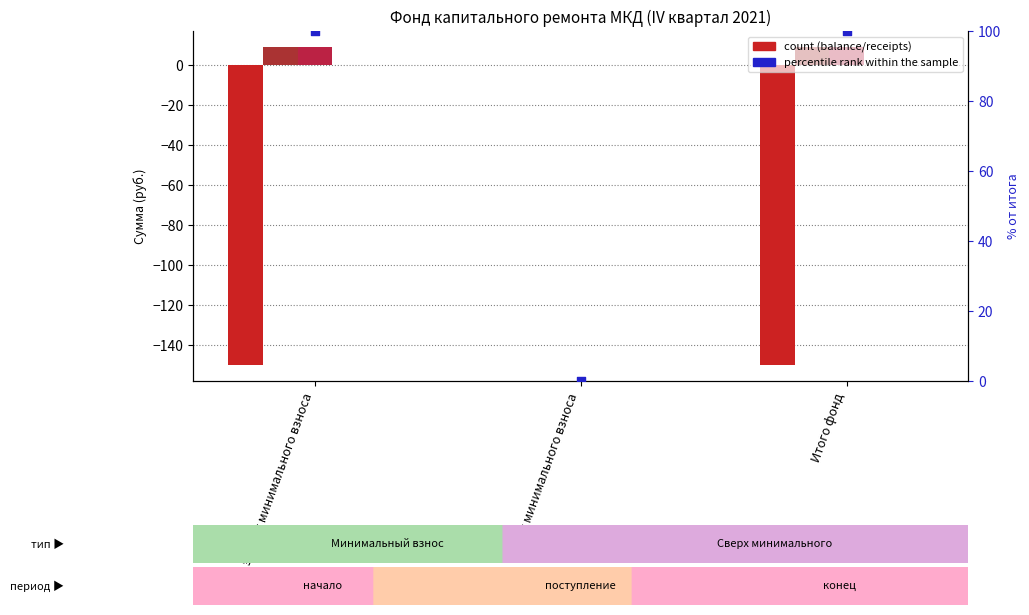

Which series contains the lowest Y value?

Остаток на начало